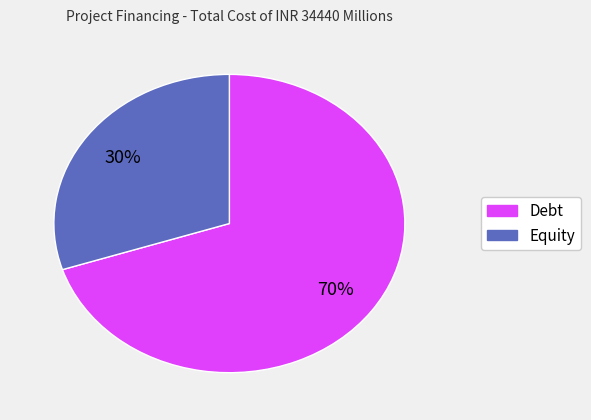

What is the smallest slice in the pie chart?

Equity